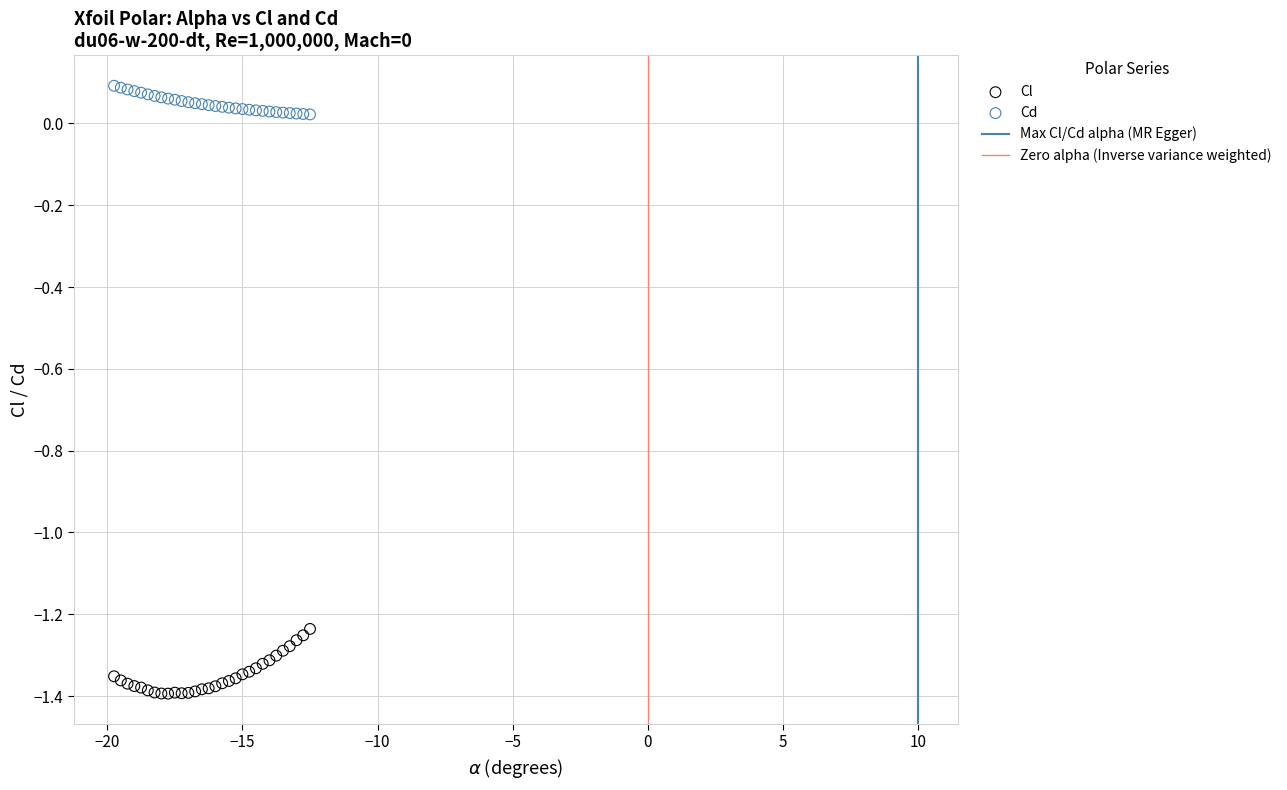

Which series reaches the maximum Y coordinate?

Cd